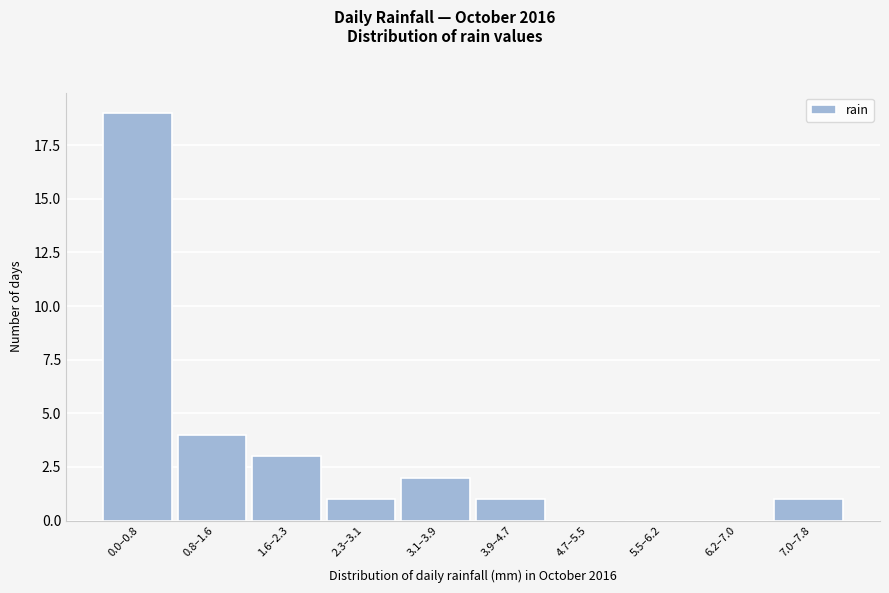

Reading left to right, transcribe all the data shown in this chart.

0.0–0.8=19	0.8–1.6=4	1.6–2.3=3	2.3–3.1=1	3.1–3.9=2	3.9–4.7=1	4.7–5.5=0	5.5–6.2=0	6.2–7.0=0	7.0–7.8=1